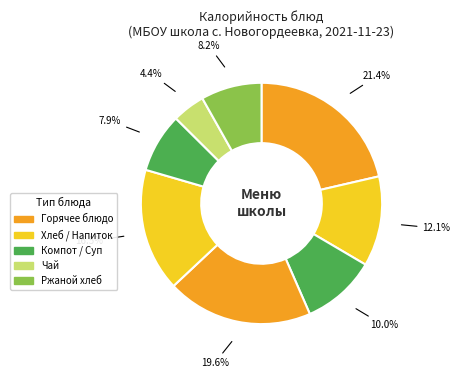

Count the number of slices in the pie.

8